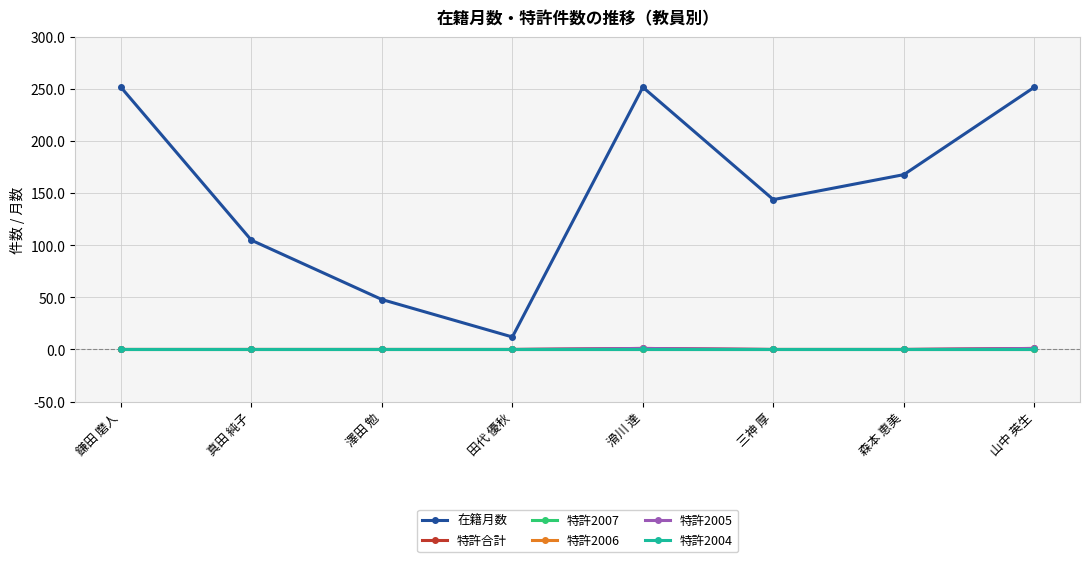

Does the chart have visible grid lines?

Yes